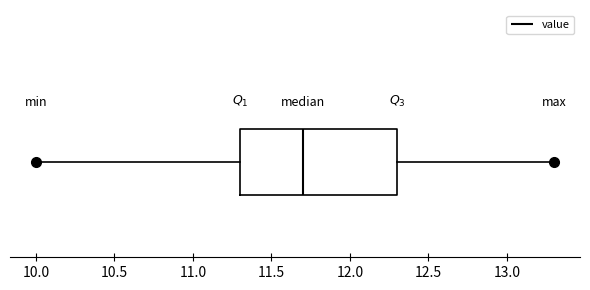

Where does the right whisker of the box end on the x-axis? The values are not printed on the chart, so give them approximately, as read against the axis.

13.3